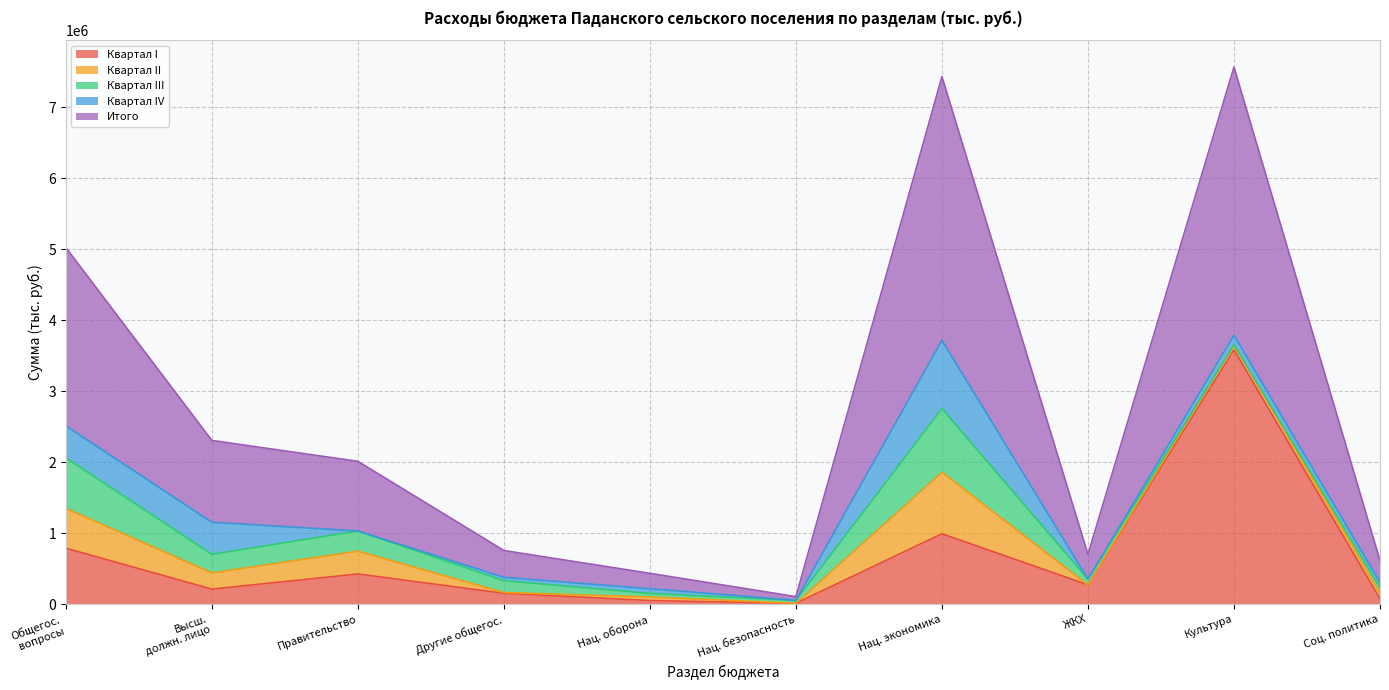

How many distinct data groups are displayed?

5